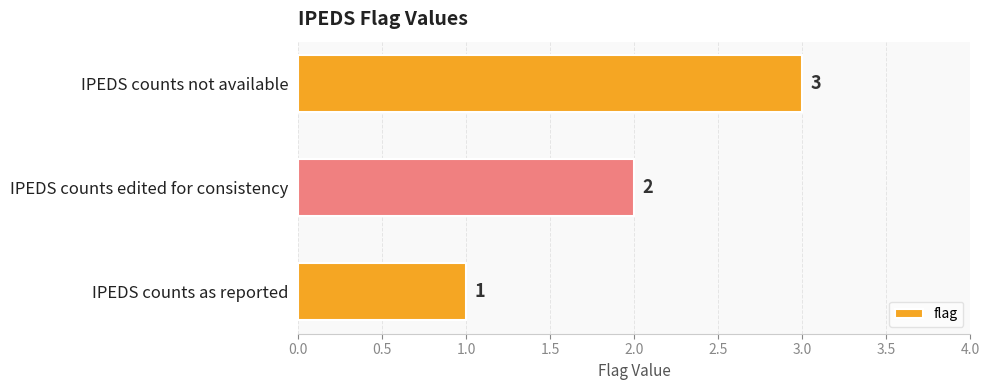

What is the difference between the maximum and minimum values?

2